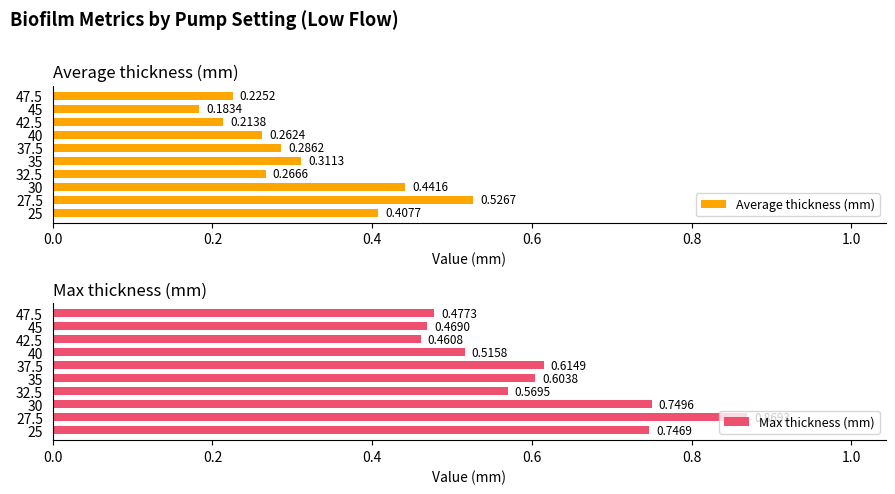

Rank the categories by Average thickness (mm) value from lowest to highest.

45, 42.5, 47.5, 40, 32.5, 37.5, 35, 25, 30, 27.5